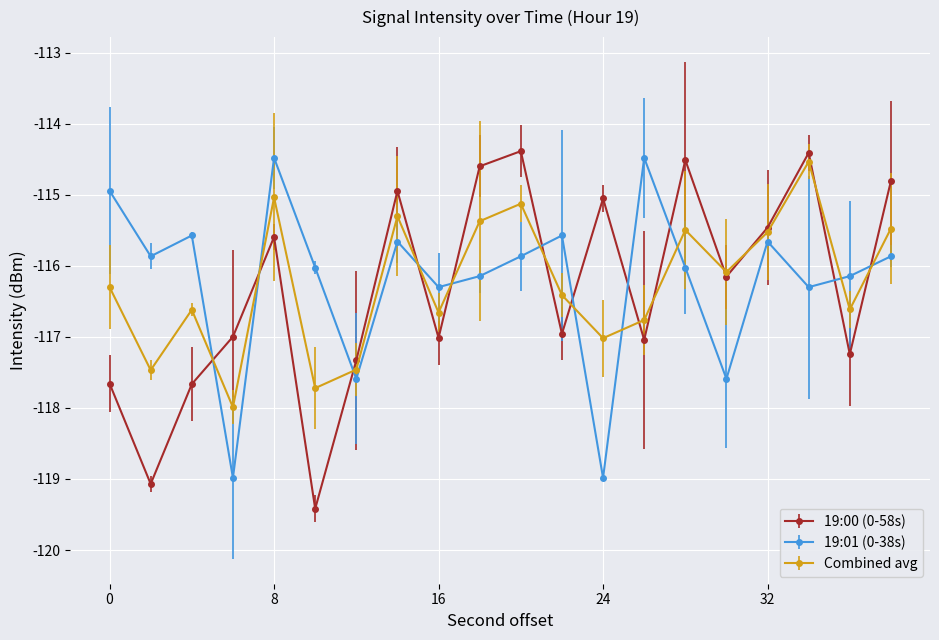

What is the value of the Combined avg point at the 3rd from the left?

-116.6